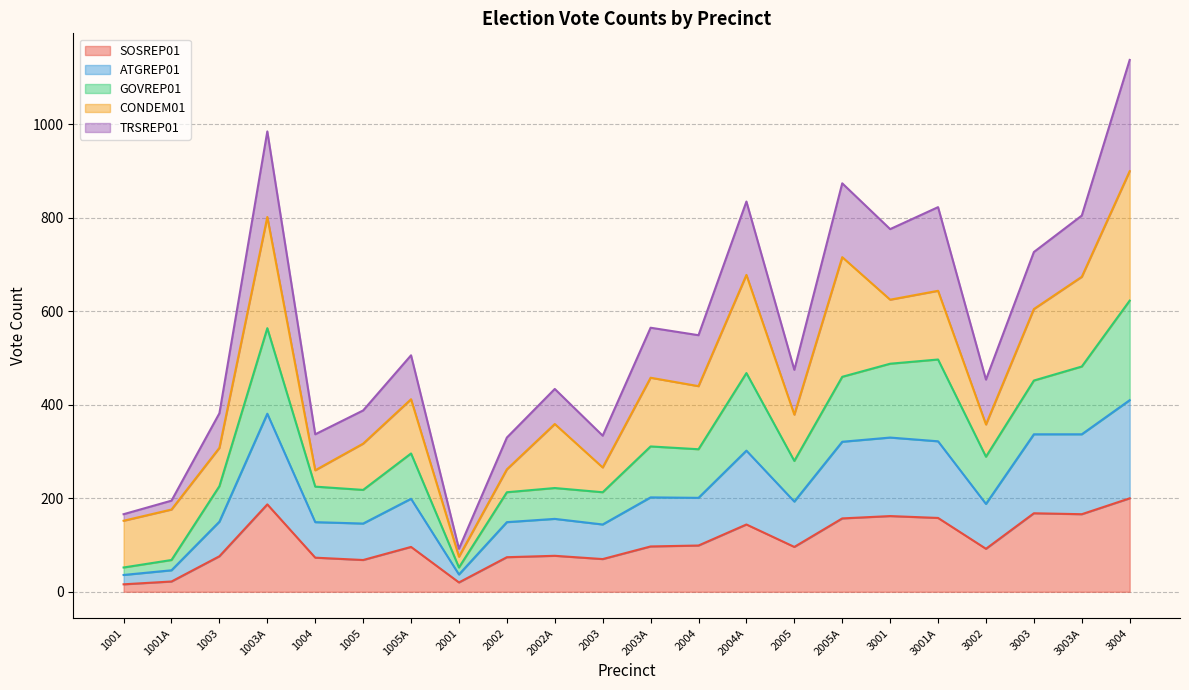

What is the label of the 4th point from the right?

3002